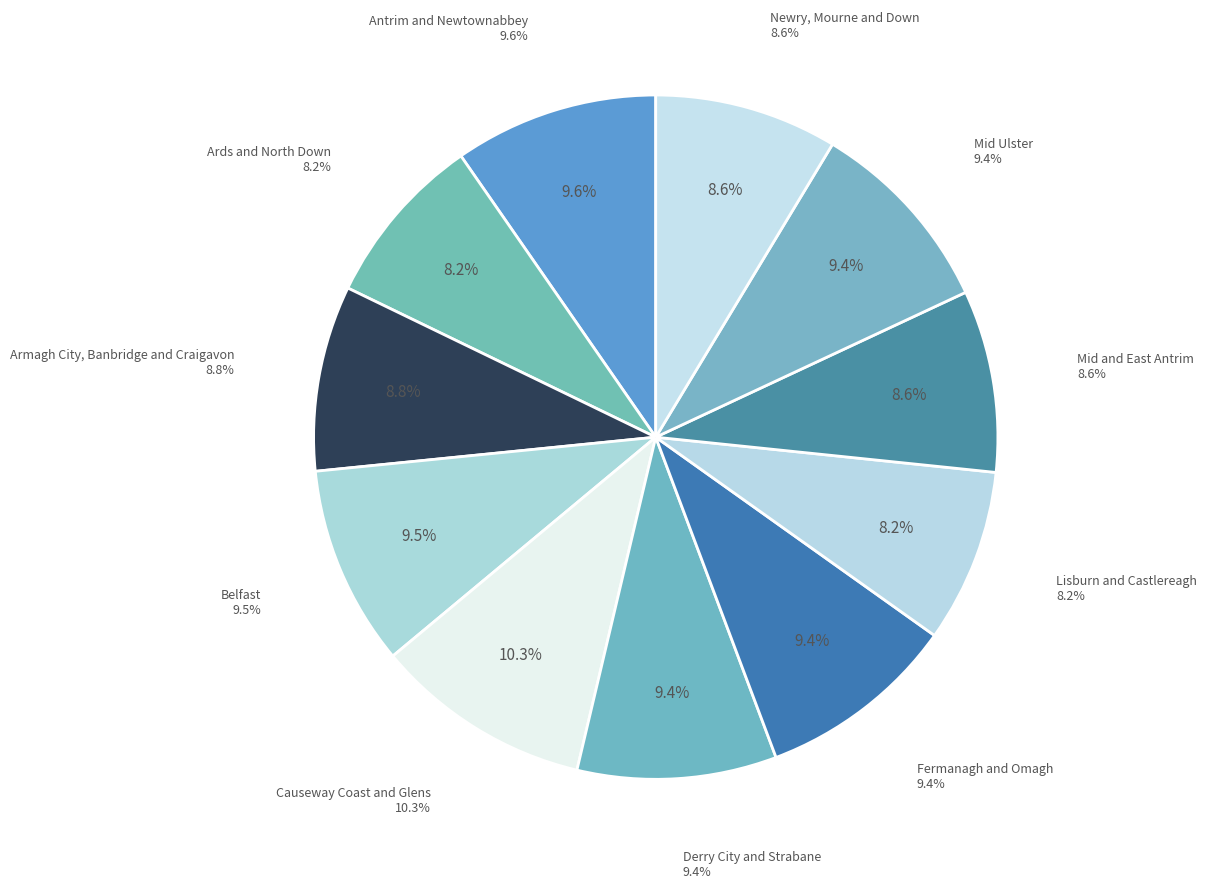

To the nearest percent, what percentage of the pie is Causeway Coast and Glens?

10%